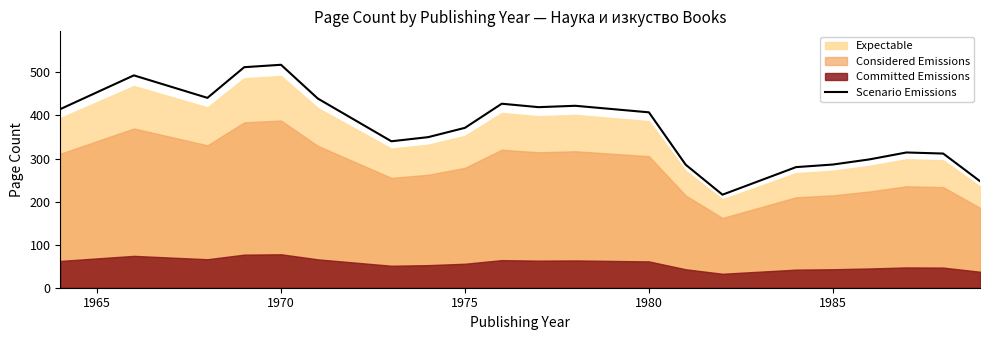

What is the minimum value for Scenario Emissions?

216.0